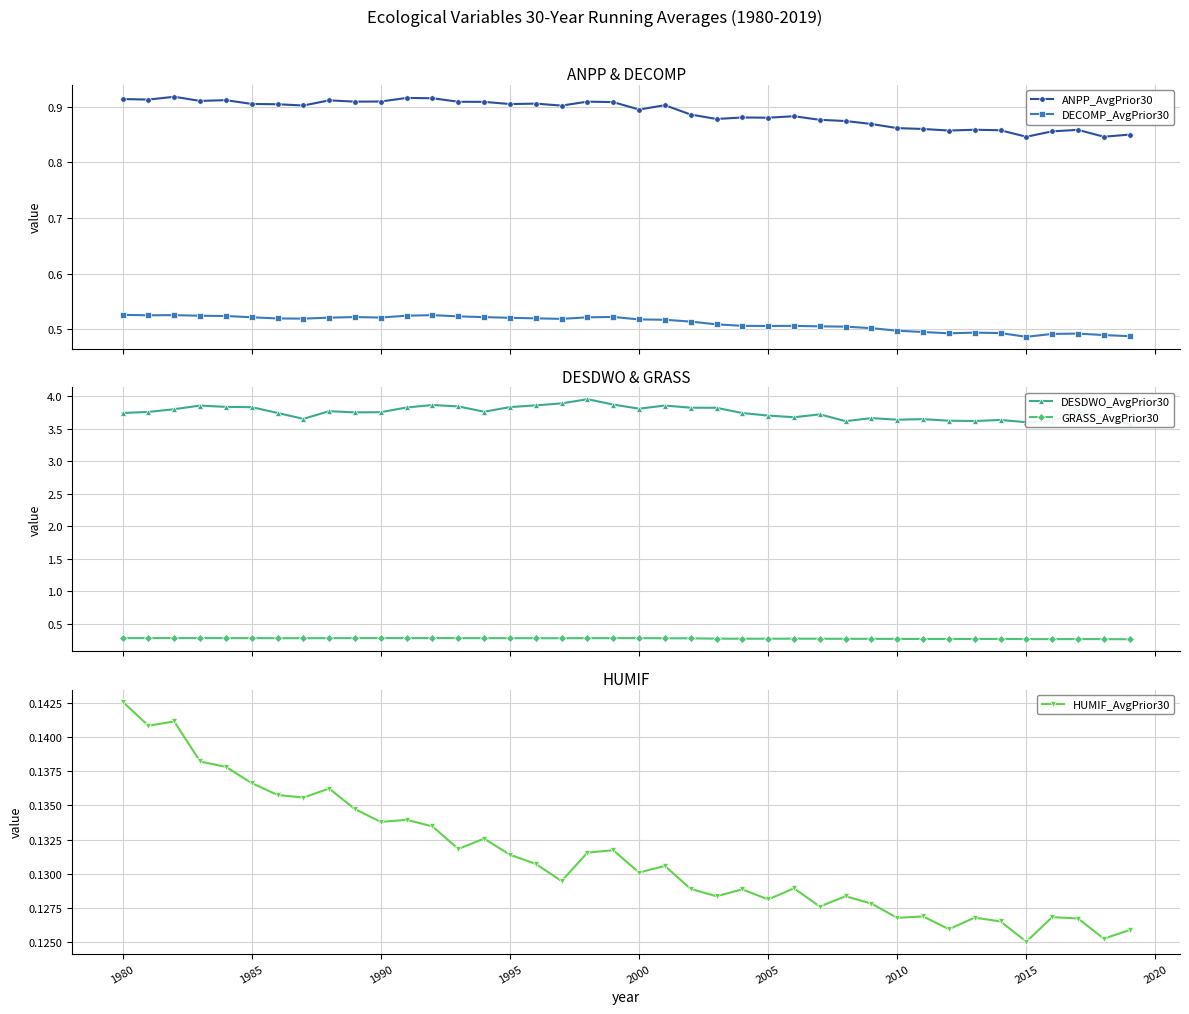

True or false: DECOMP_AvgPrior30 and ANPP_AvgPrior30 cross at least once.

False